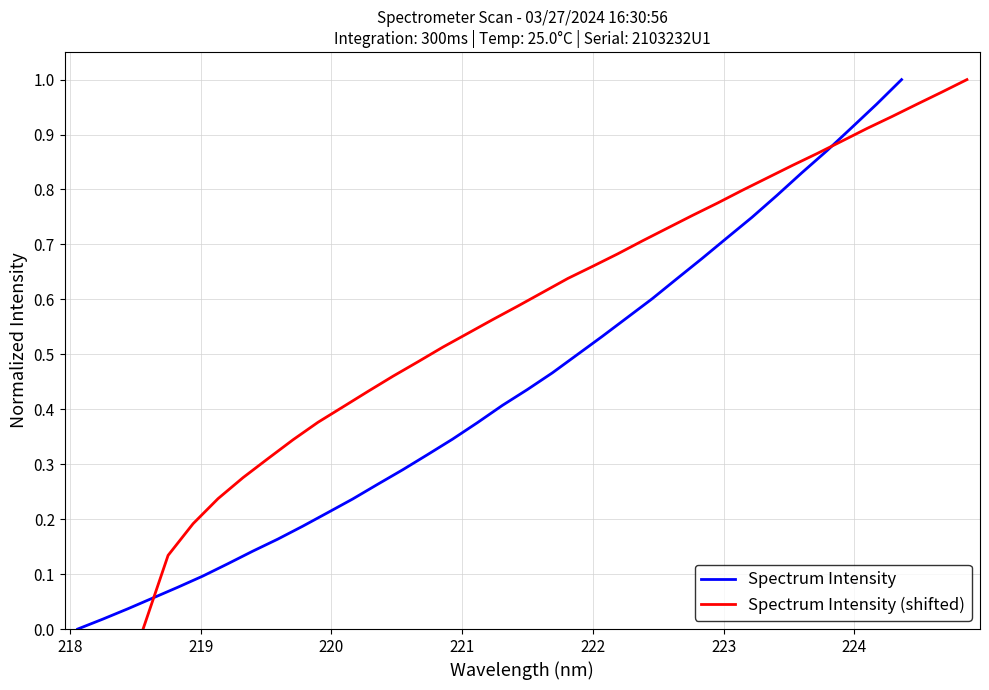

How many data points in Spectrum Intensity (shifted) are above 0?

33